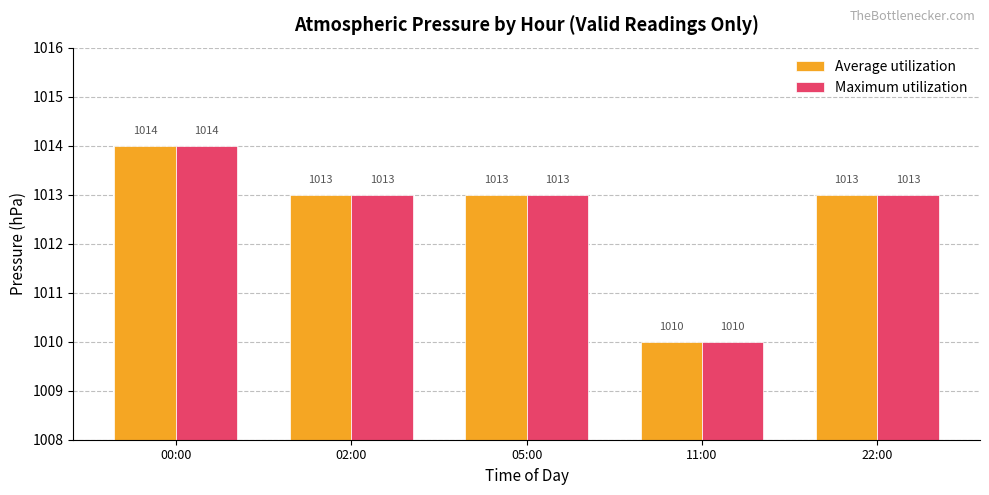

Reading left to right, extract all data points from this chart.

Average utilization: 00:00=1014	02:00=1013	05:00=1013	11:00=1010	22:00=1013
Maximum utilization: 00:00=1014	02:00=1013	05:00=1013	11:00=1010	22:00=1013